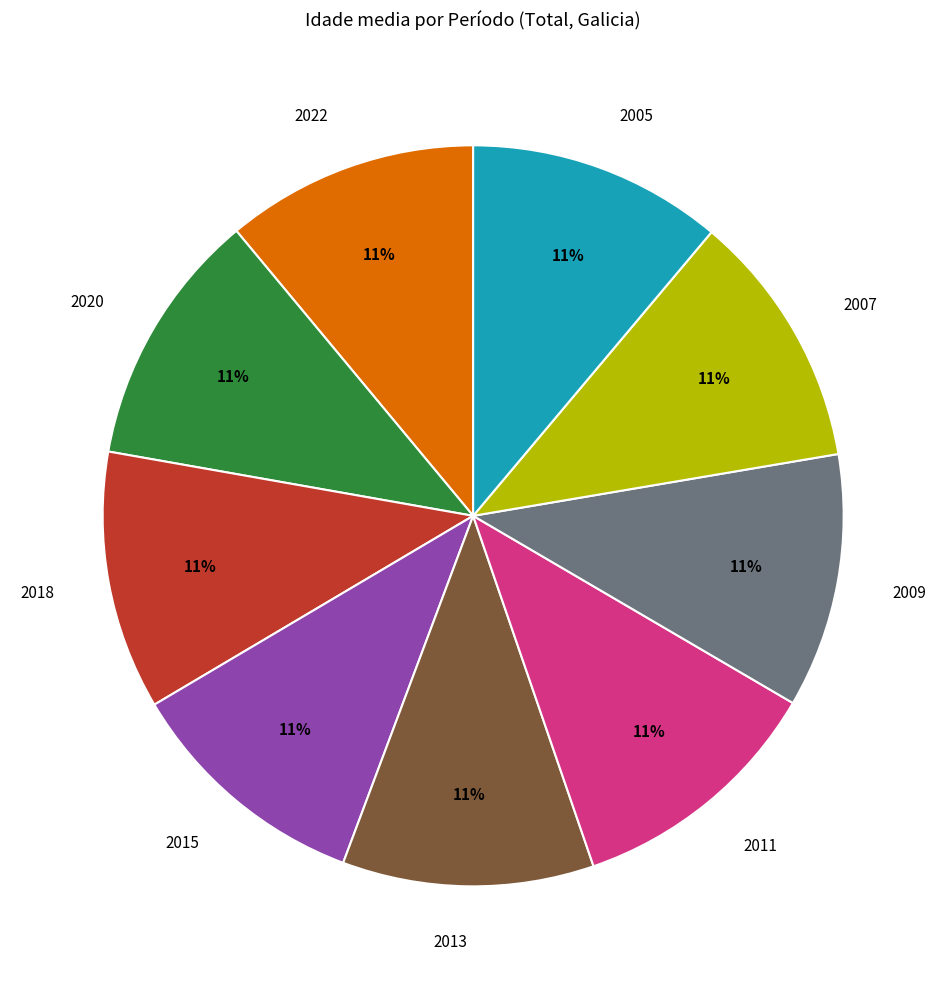

Is it true that 2007 is 2% of the pie?

False